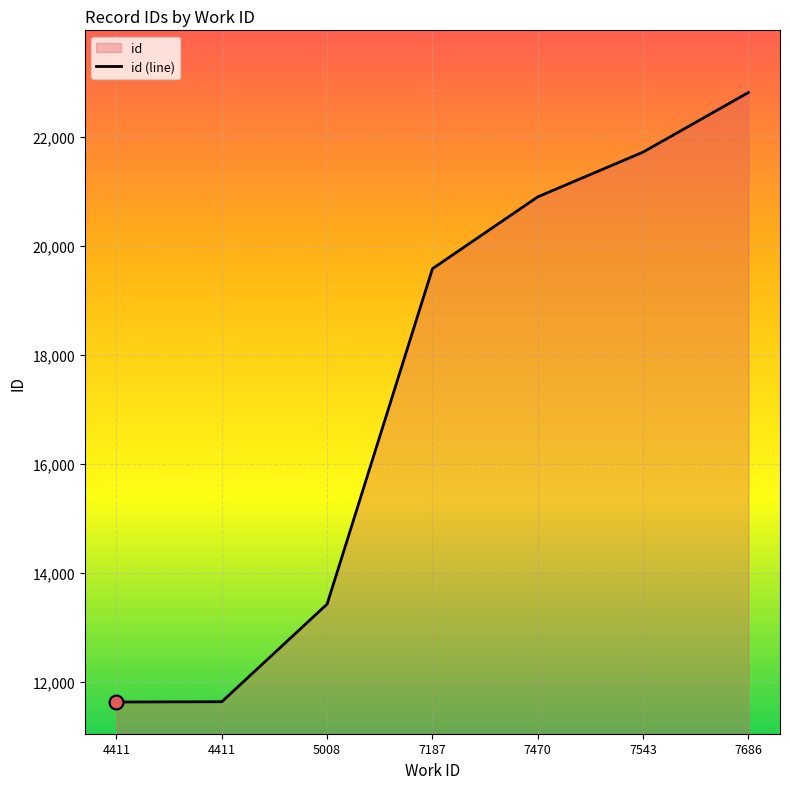

Which has a higher value, 5008 or 7686?

7686